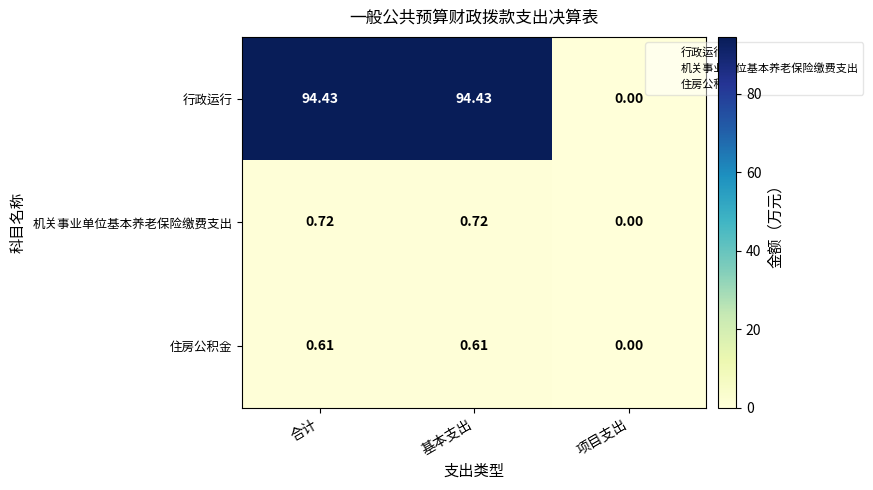

At which label does 行政运行 reach its minimum?

项目支出